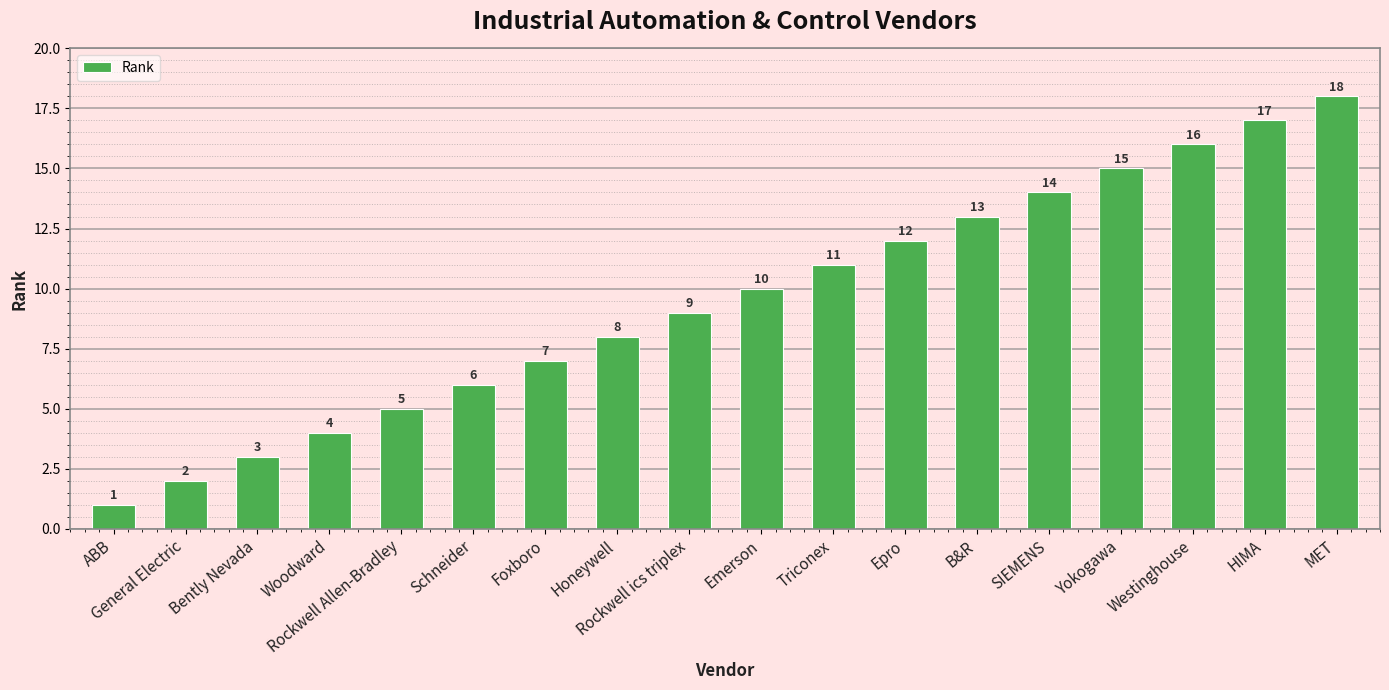

List the labels in order of value, largest first.

MET, HIMA, Westinghouse, Yokogawa, SIEMENS, B&R, Epro, Triconex, Emerson, Rockwell ics triplex, Honeywell, Foxboro, Schneider, Rockwell Allen-Bradley, Woodward, Bently Nevada, General Electric, ABB